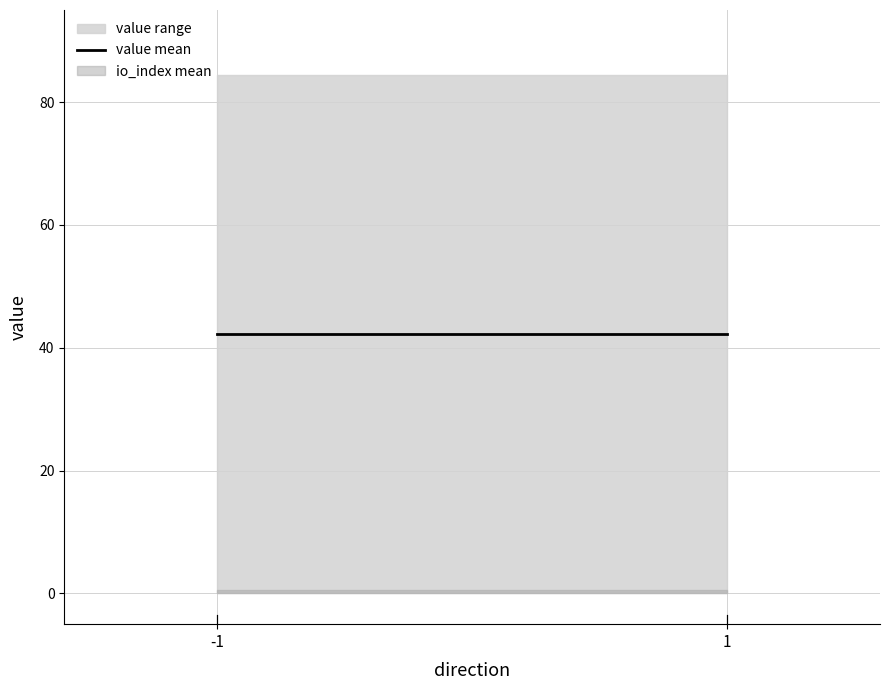

What is the highest value of the value series?

84.4